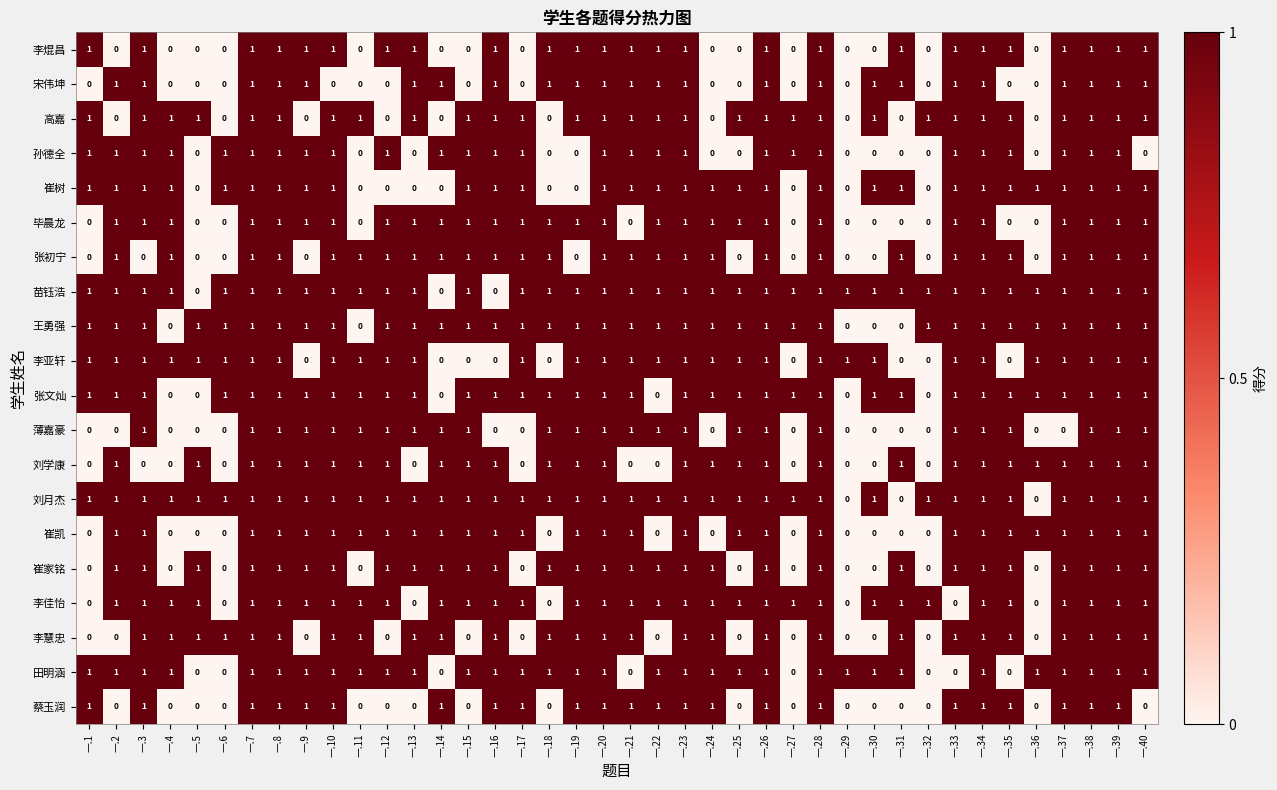

How many positive values does the 毕晨龙 series have?

28